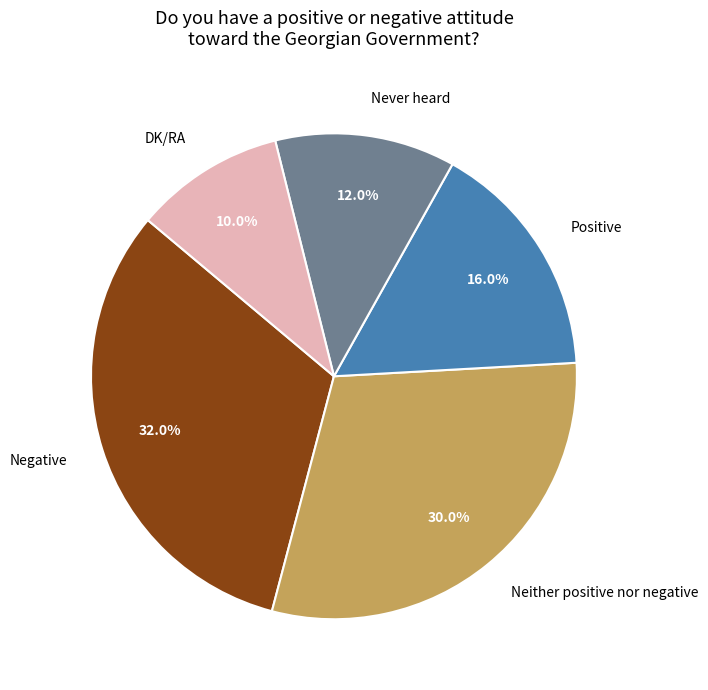

Rank the categories by value from lowest to highest.

DK/RA, Never heard, Positive, Neither positive nor negative, Negative